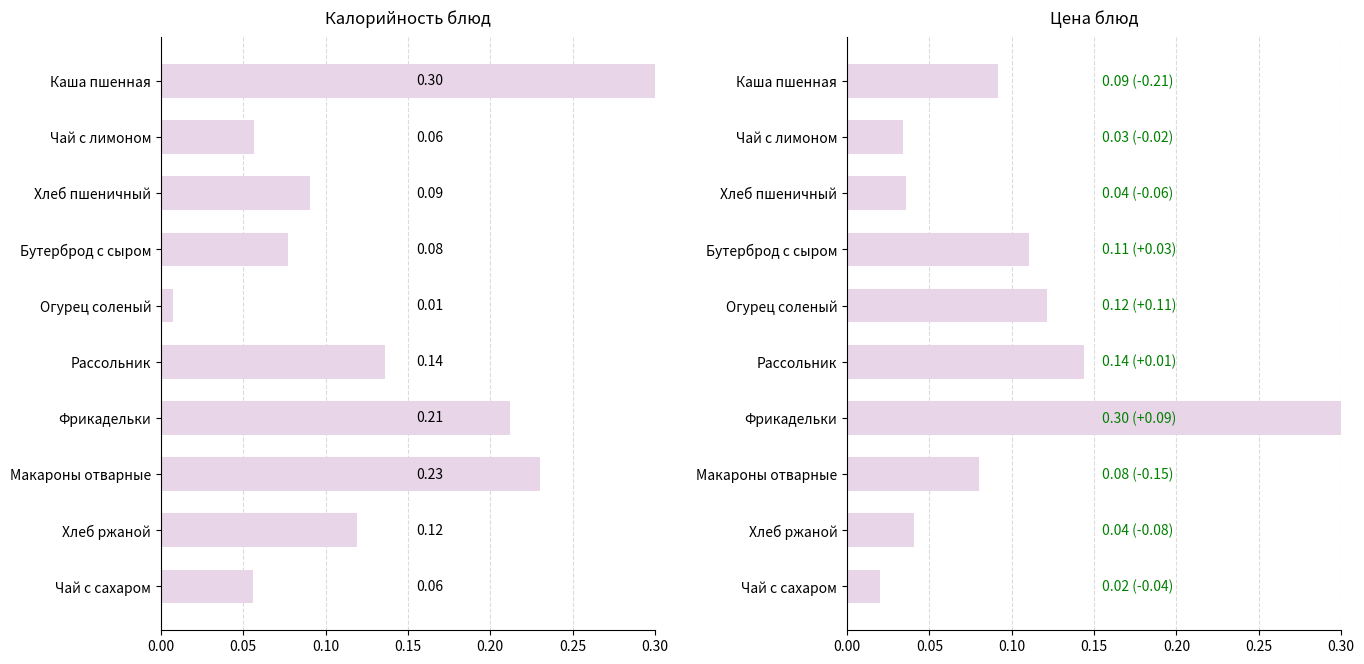

What is the maximum value for Калорийность?

0.3